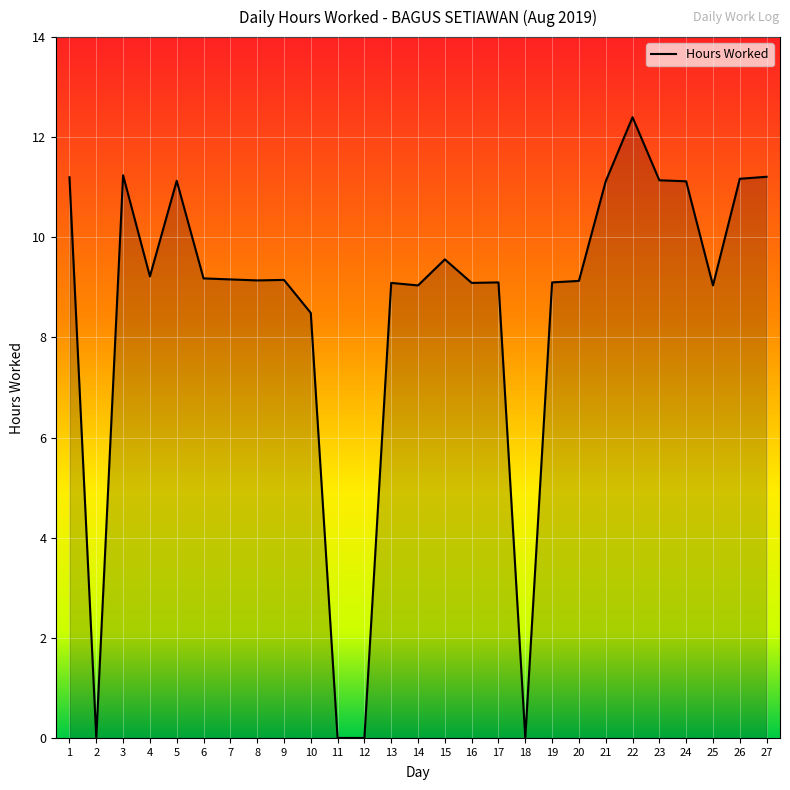

Is it true that the value at 16 is 13.1?

False